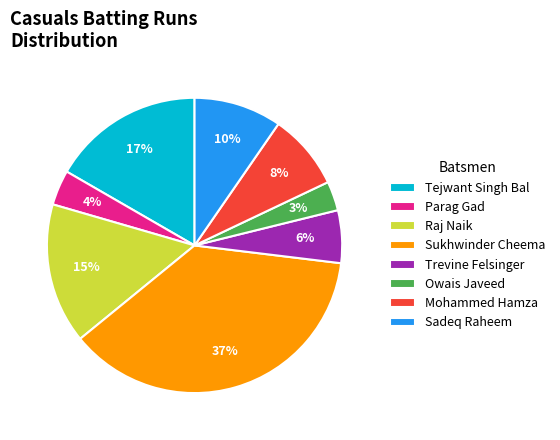

To the nearest percent, what is the difference between the largest and smallest slice percentages?

34%